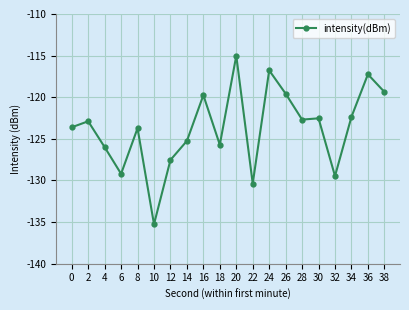

At which category does the data reach its first local valley?

6